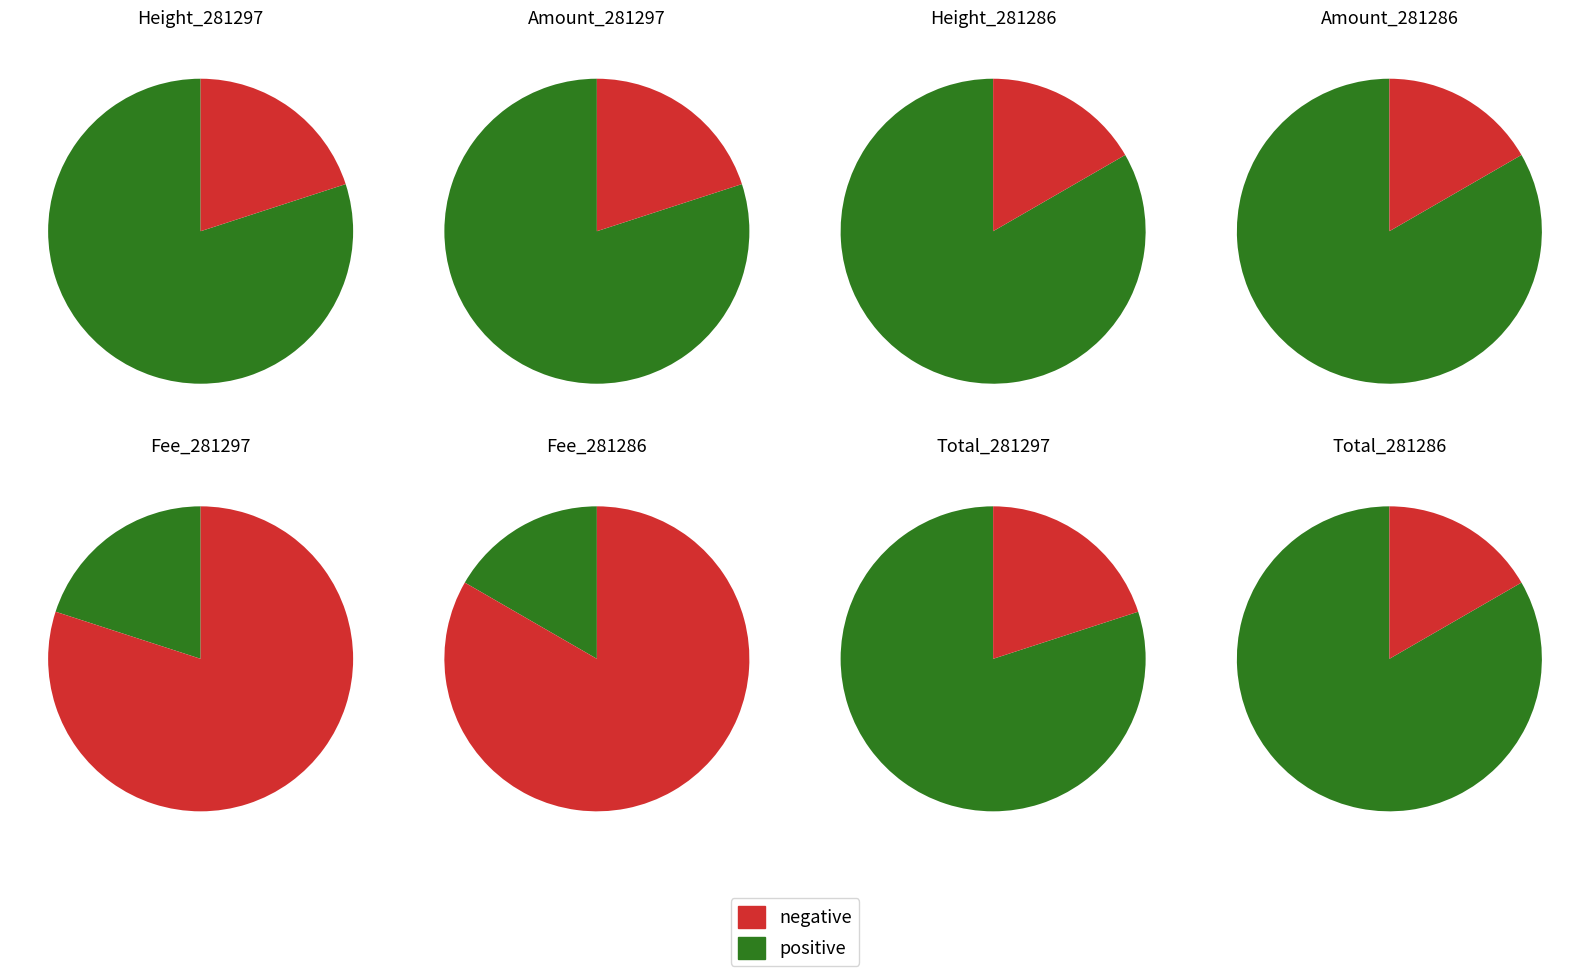

How many slices are in this pie chart?

2